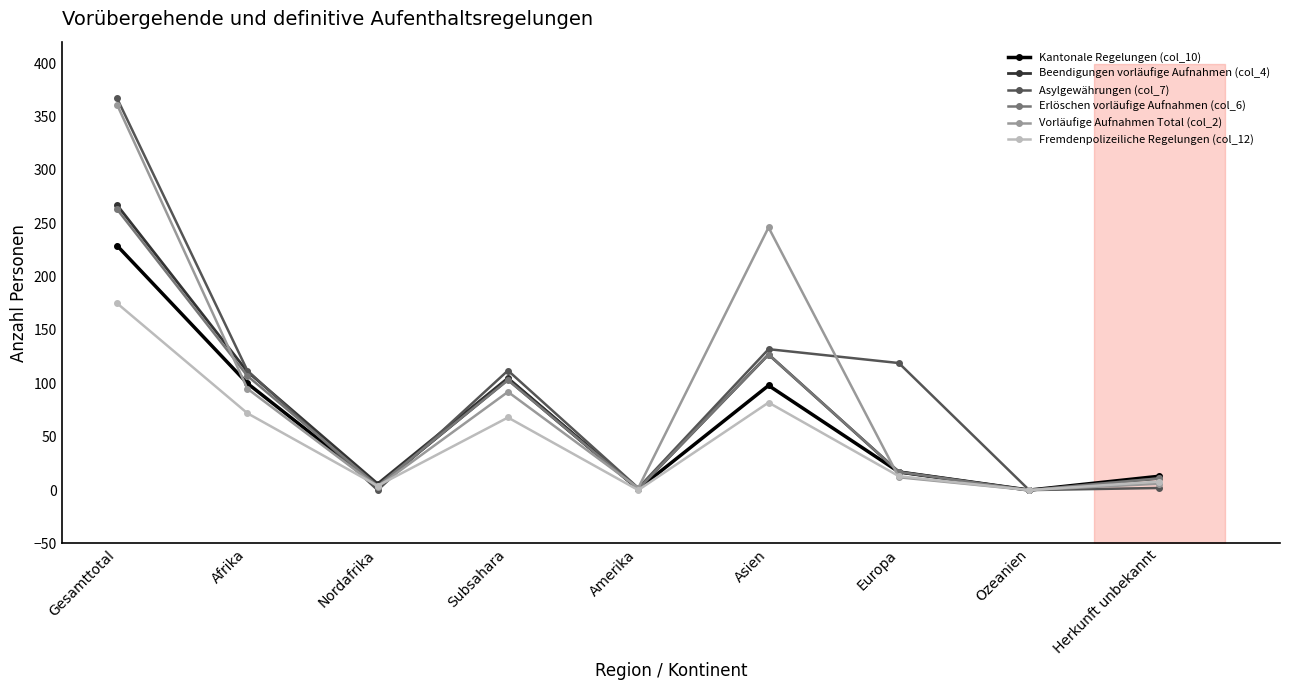

How many values in the Beendigungen vorläufige Aufnahmen (col_4) series exceed 17?

4